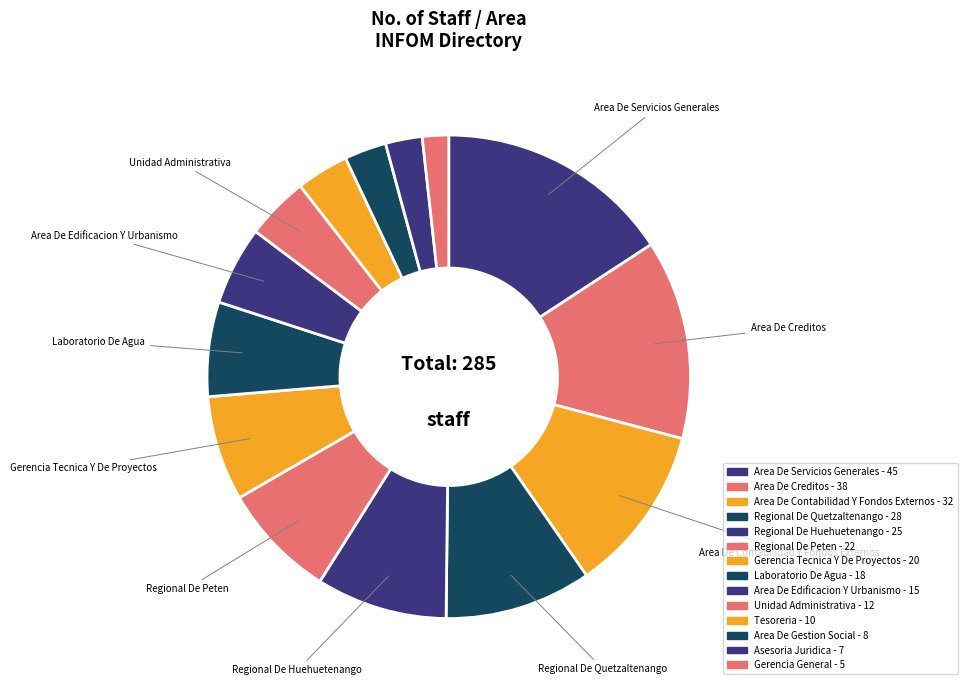

Which slice is the largest?

Area De Servicios Generales